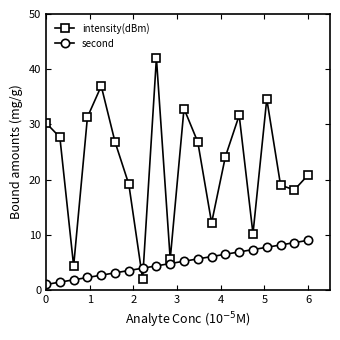

What is the minimum value shown in the chart?

1.0